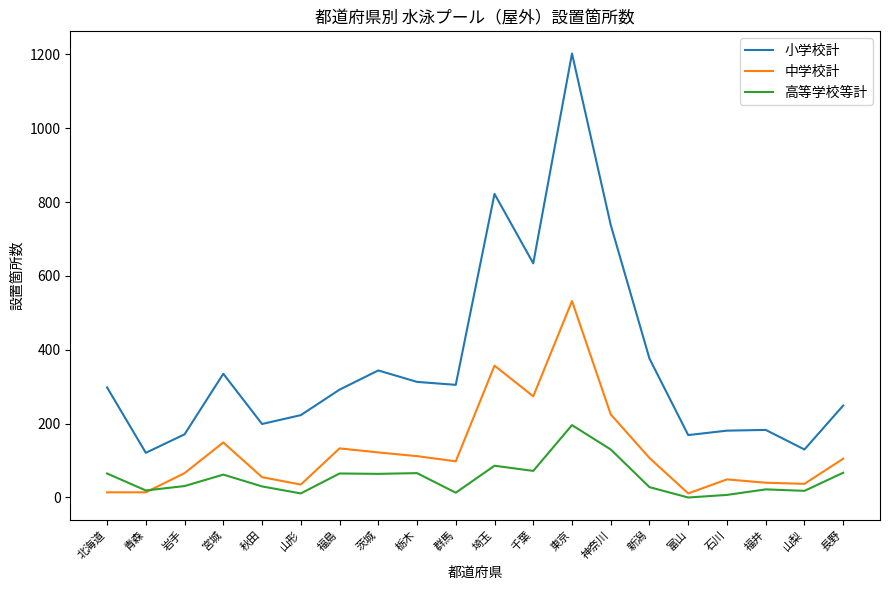

At which category is the sum across all series the highest?

東京